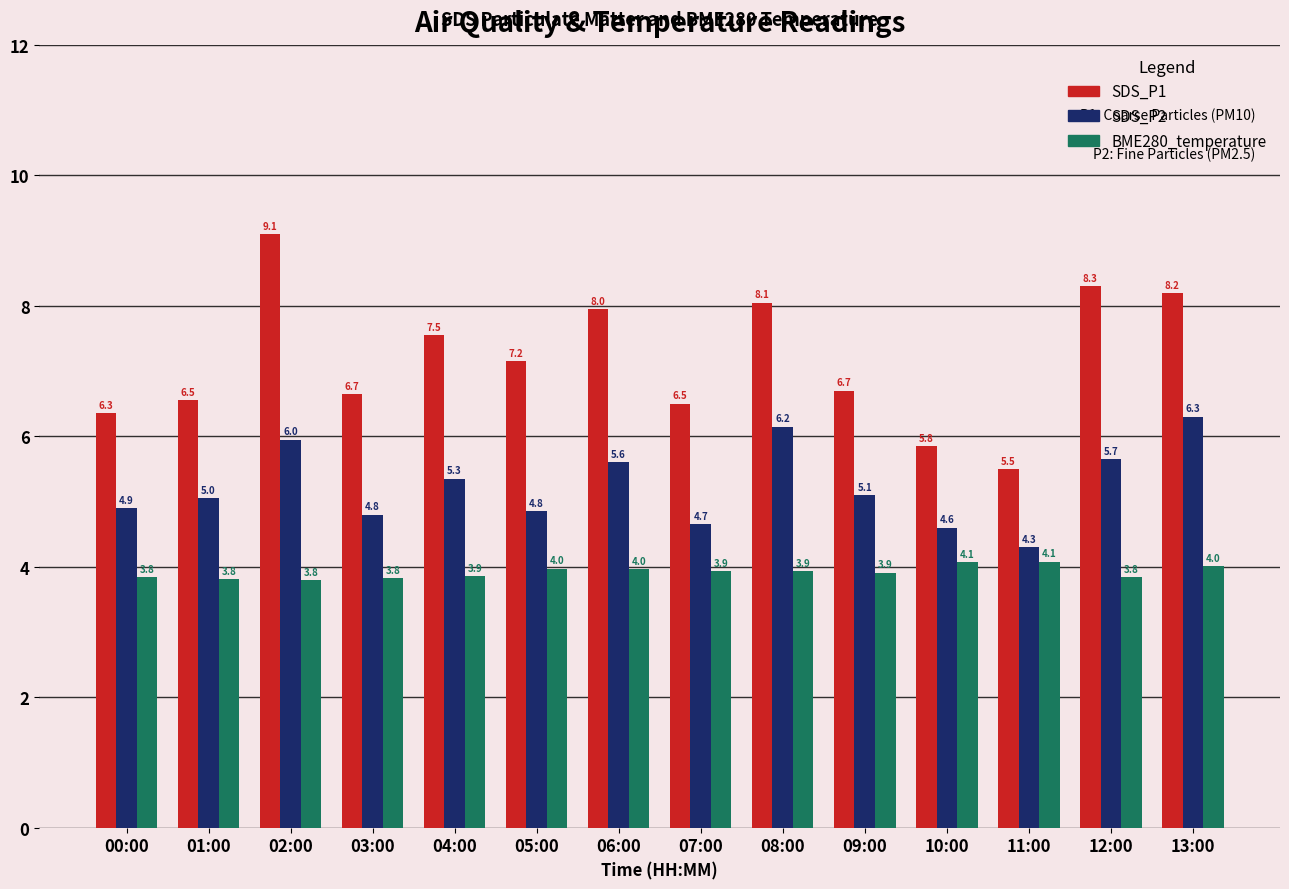

What position from the left is 13:00?

14